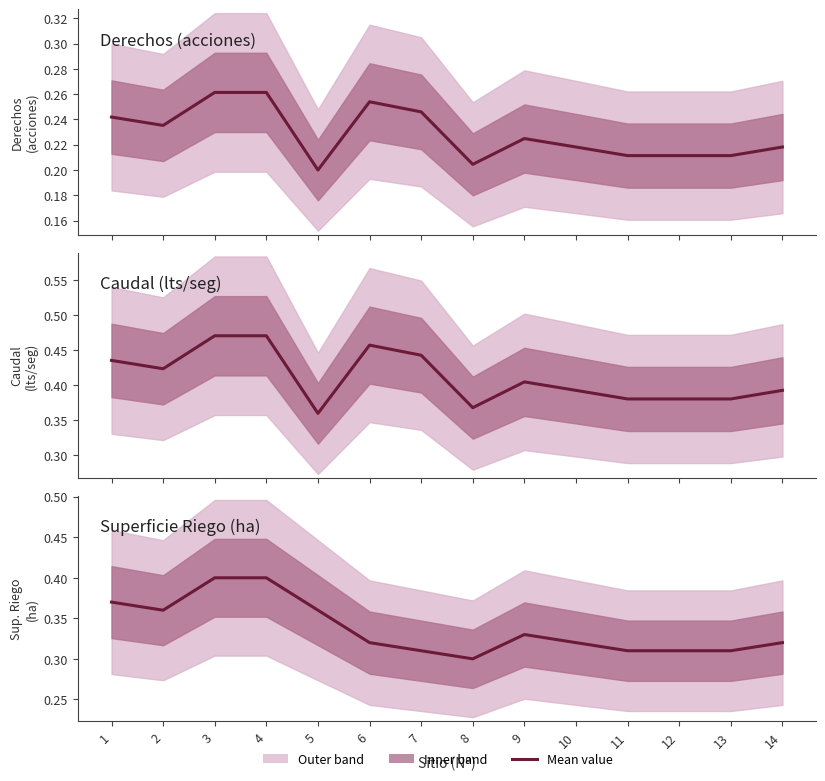

Which category has the highest value across all series?

3